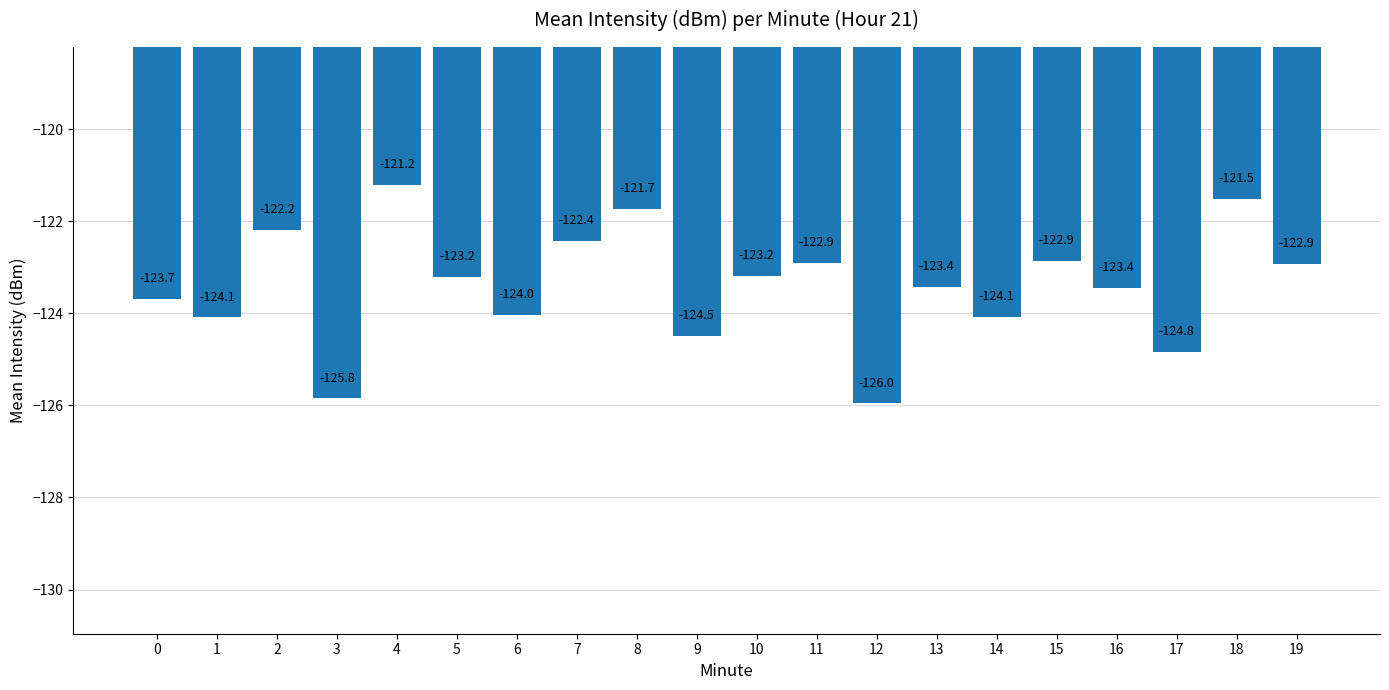

Are the bars grouped side by side (vs. stacked)?

No